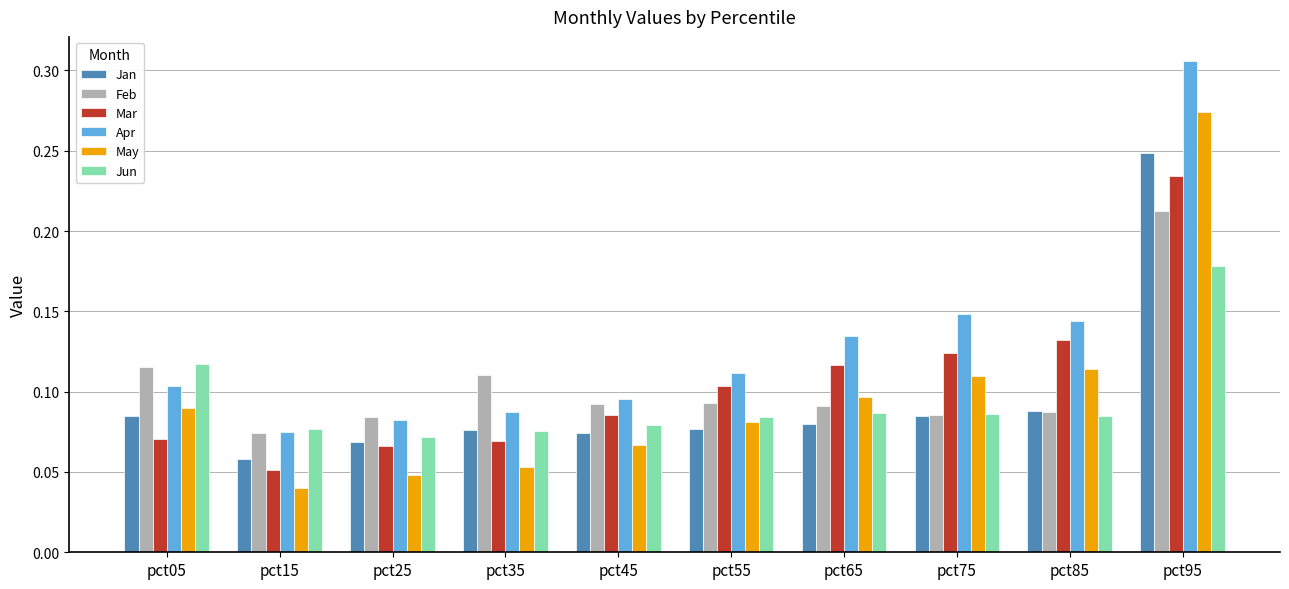

Does the chart contain any negative values?

No